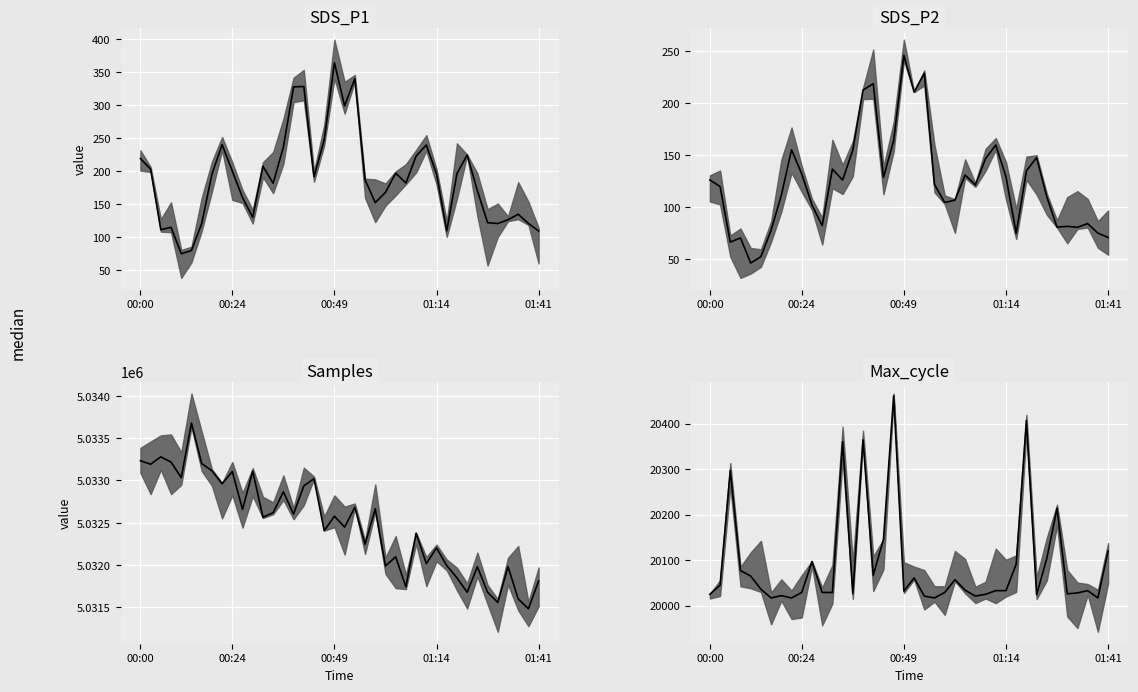

True or false: Max_cycle and SDS_P1 intersect in this chart.

False